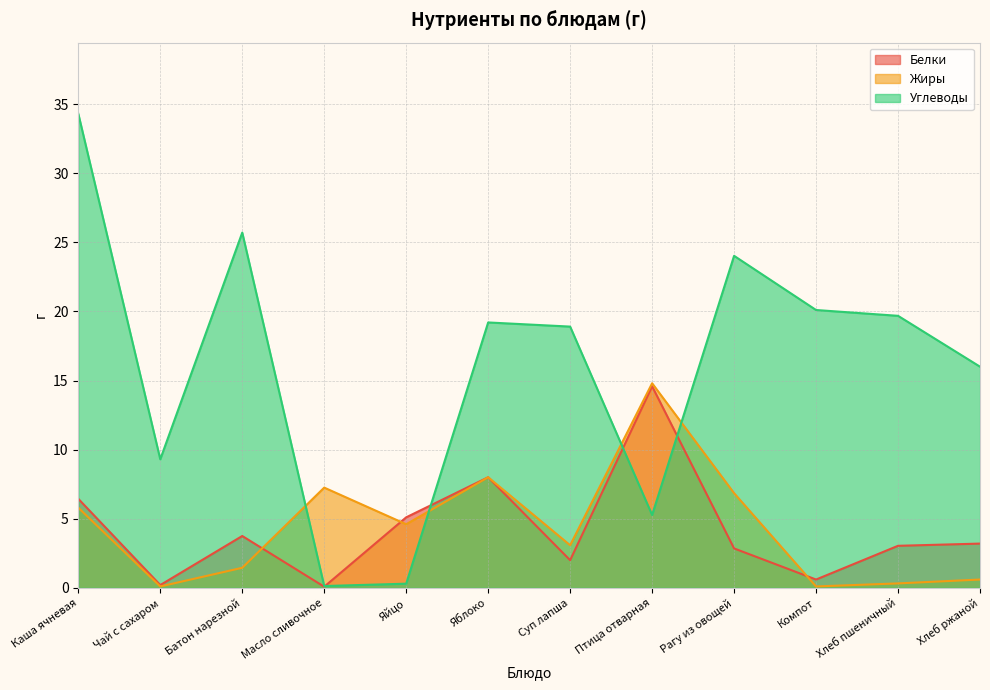

What is the difference between the maximum and minimum values in the Жиры series?

14.7